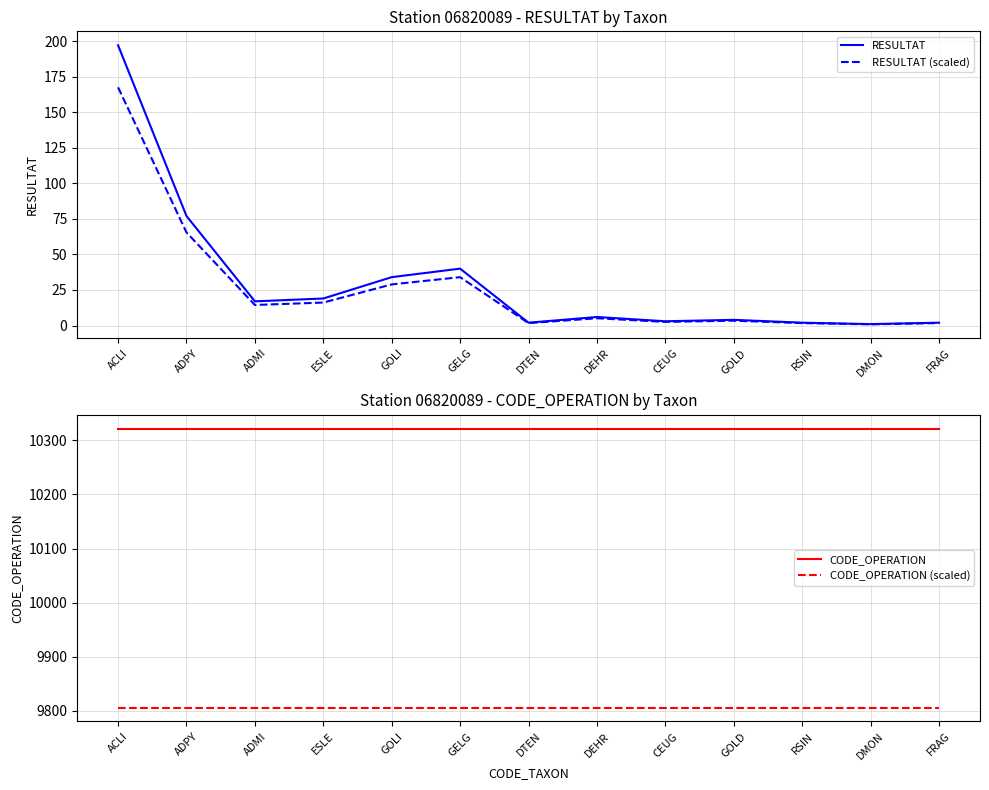

What is the sum of all CODE_OPERATION (scaled) values?

127476.7